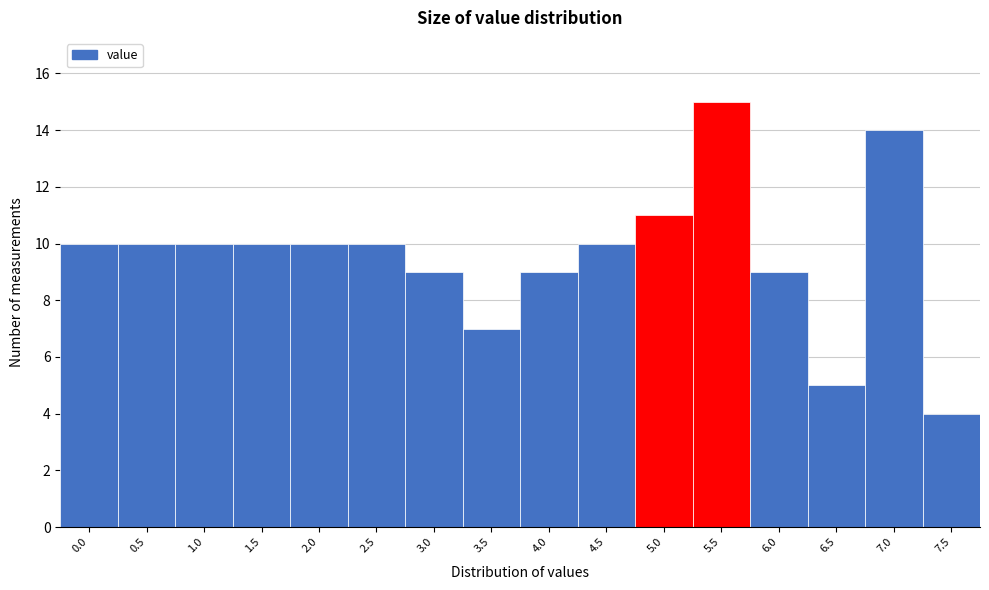

Reading left to right, what are all the values shown in this chart?

10	10	10	10	10	10	9	7	9	10	11	15	9	5	14	4